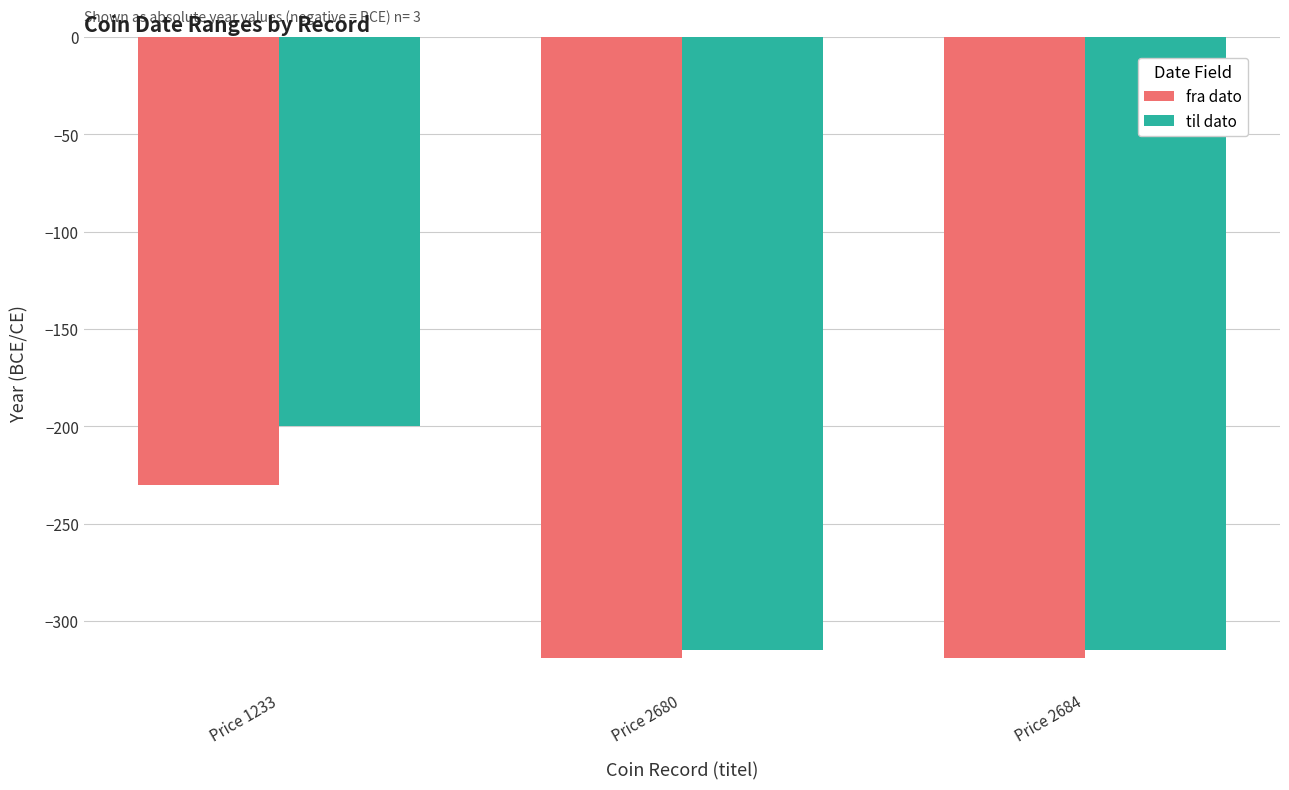

Which series has the largest total across all categories?

til dato